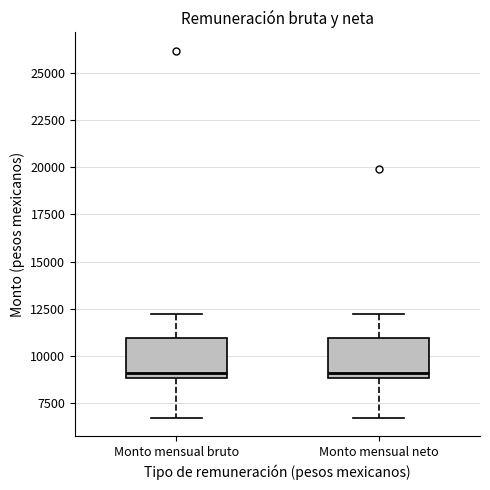

Where does the upper whisker of the box for Monto mensual neto end on the y-axis? The values are not printed on the chart, so give them approximately, as read against the axis.

12000